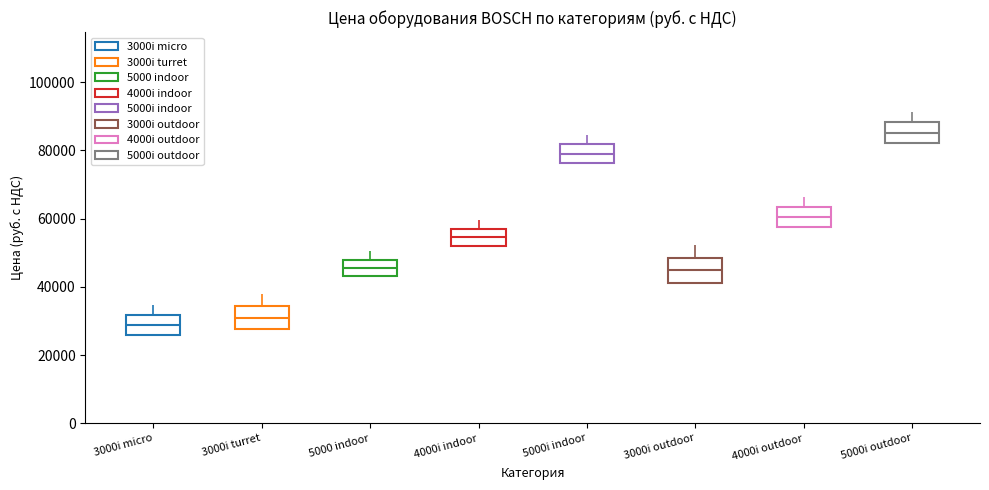

How many data points are less than 48005?

10